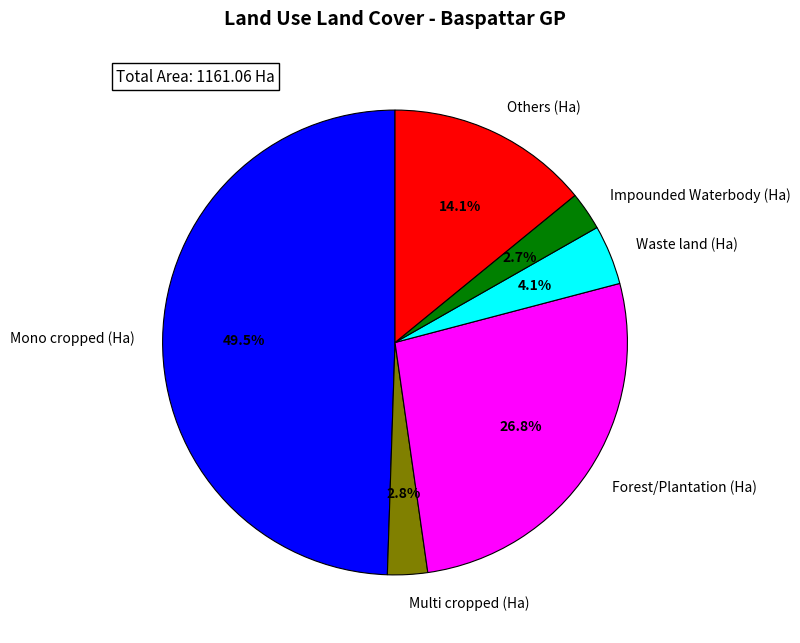

What percentage do Others (Ha) and Multi cropped (Ha) together represent?

16.9%